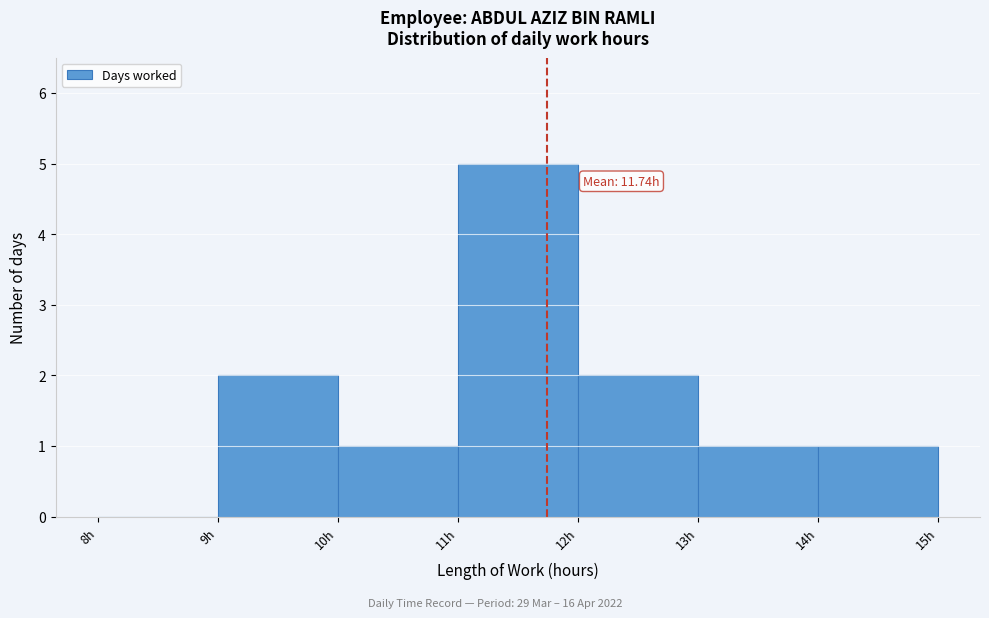

Which range on the x-axis has the tallest bar?

11 to 12